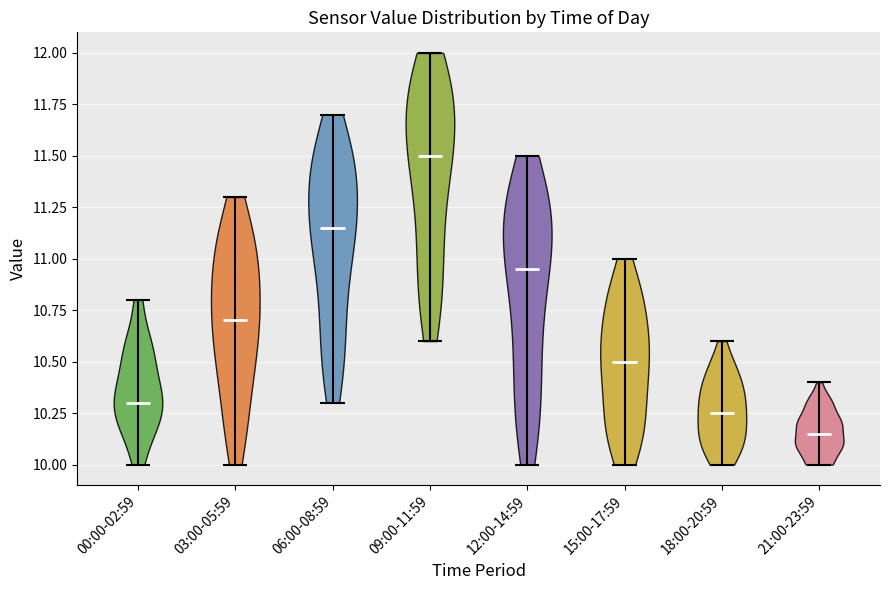

Reading left to right, read every violin against the y-axis: where its median line is, and the lowest and highest points it reaches. The values are not printed on the chart, so give them approximately, as read against the axis.

00:00-02:59: median line 10.30, lowest point 10.00, highest point 10.80
03:00-05:59: median line 10.70, lowest point 10.00, highest point 11.30
06:00-08:59: median line 11.15, lowest point 10.30, highest point 11.70
09:00-11:59: median line 11.50, lowest point 10.60, highest point 12.00
12:00-14:59: median line 10.95, lowest point 10.00, highest point 11.50
15:00-17:59: median line 10.50, lowest point 10.00, highest point 11.00
18:00-20:59: median line 10.25, lowest point 10.00, highest point 10.60
21:00-23:59: median line 10.15, lowest point 10.00, highest point 10.40